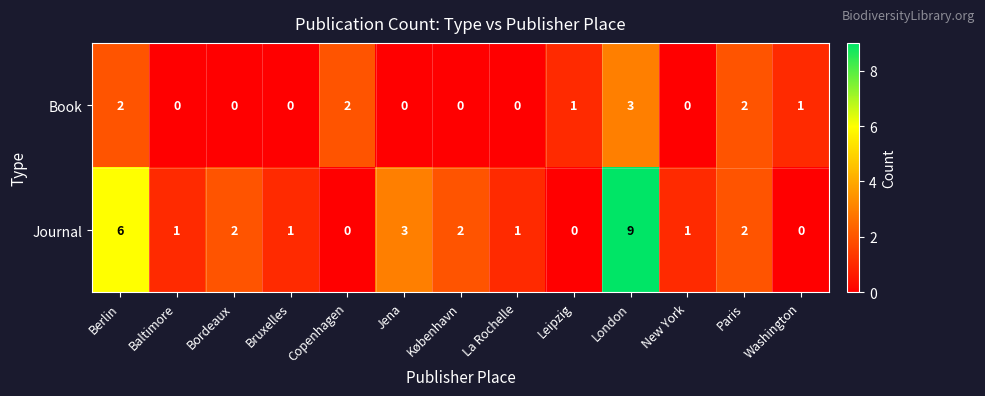

Reading left to right, transcribe all the data shown in this chart.

Book: 2	0	0	0	2	0	0	0	1	3	0	2	1
Journal: 6	1	2	1	0	3	2	1	0	9	1	2	0